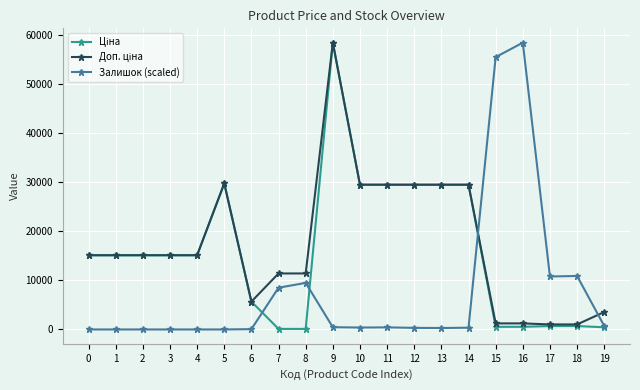

What is the maximum value shown in the chart?

58426.5